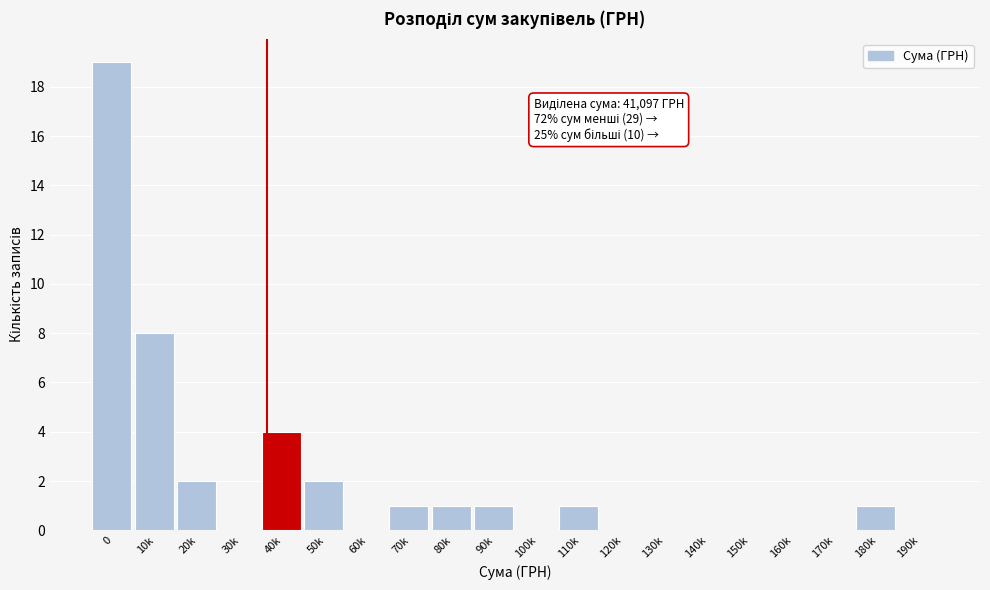

Reading left to right, extract all data points from this chart.

0=19	10k=8	20k=2	30k=0	40k=4	50k=2	60k=0	70k=1	80k=1	90k=1	100k=0	110k=1	120k=0	130k=0	140k=0	150k=0	160k=0	170k=0	180k=1	190k=0